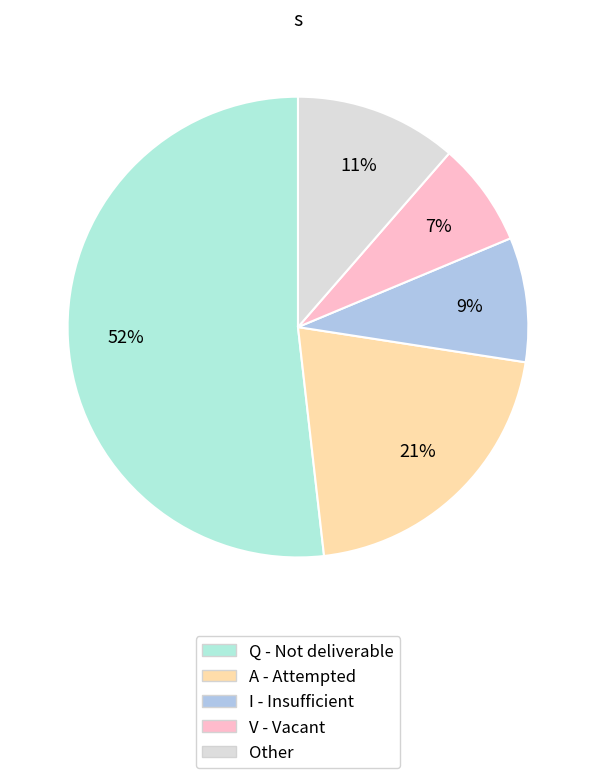

To the nearest percent, what is the average slice percentage?

20%